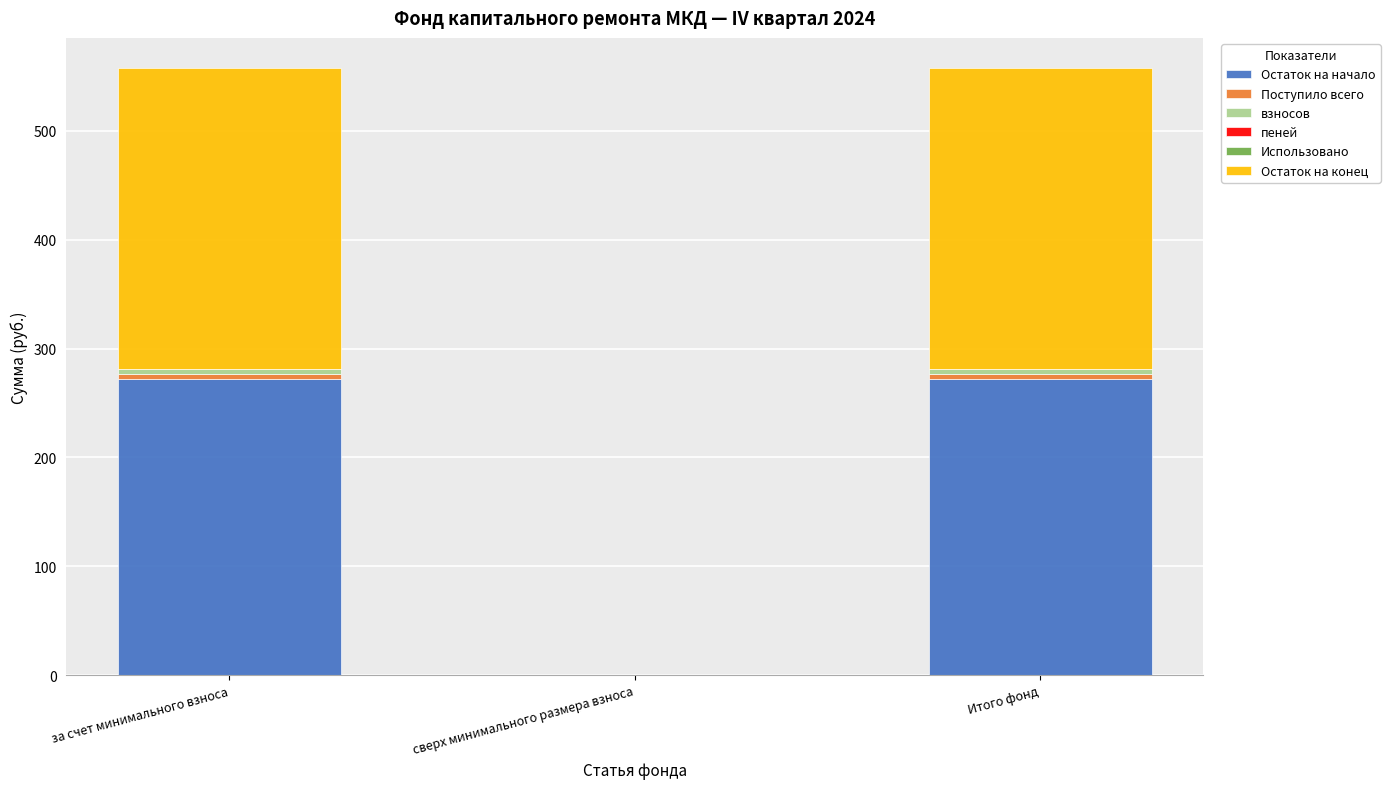

The Остаток на начало series shows -156.9 at сверх минимального размера взноса. True or false?

False